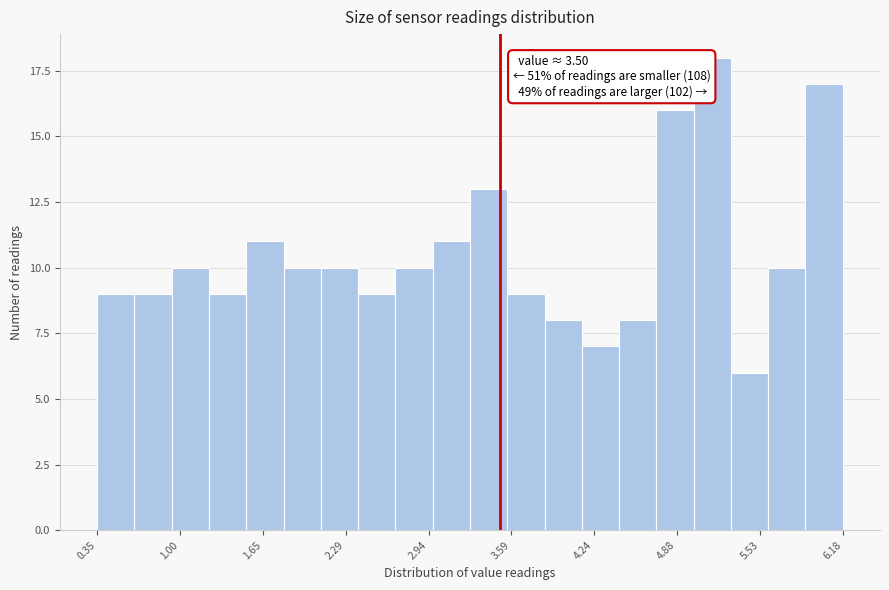

Around what value on the x-axis is the tallest bar? Give the approximate position of its centre, as read against the axis.

5.2